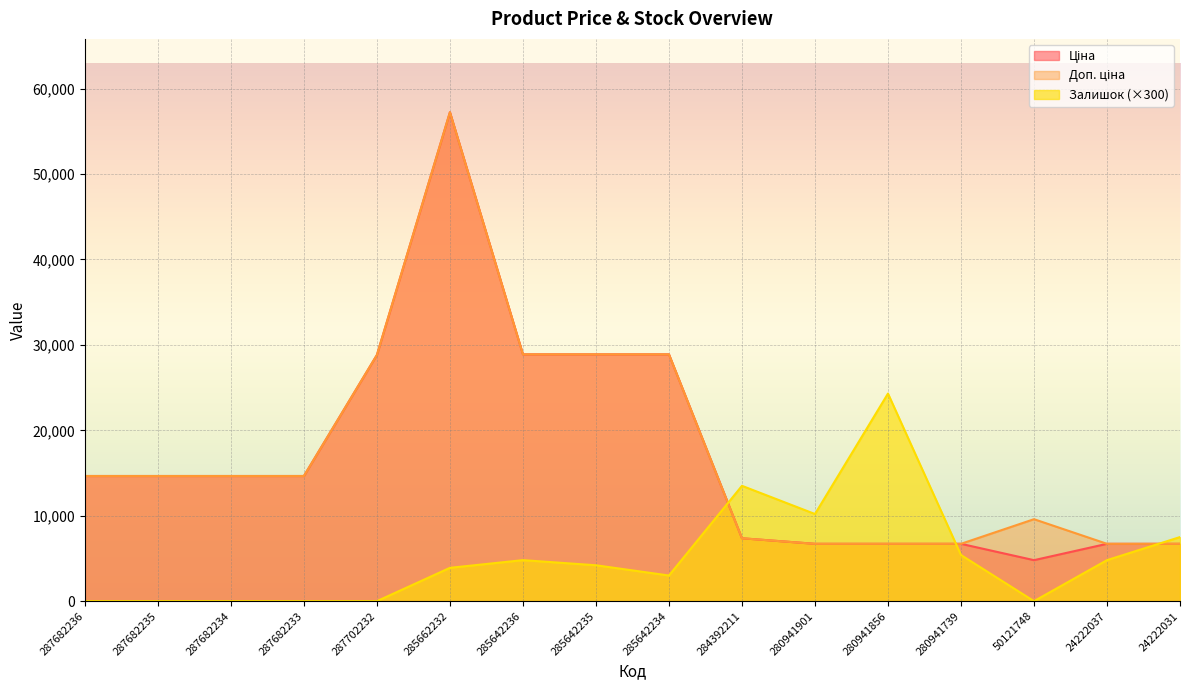

What is the sum of the Залишок values at 50121748 and 280941856?

24300.0